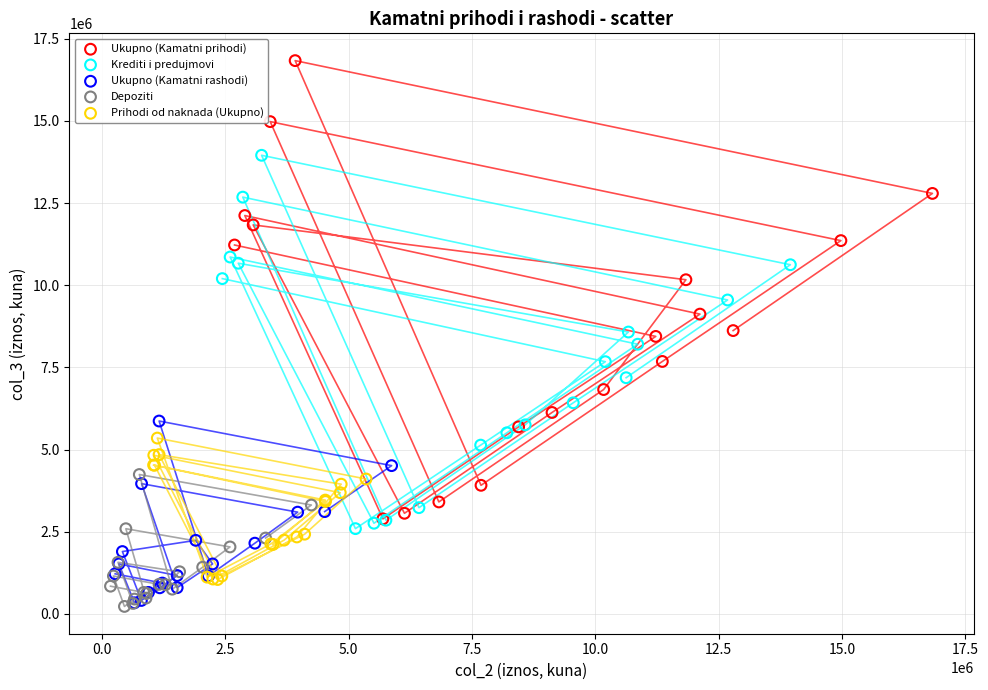

Which series reaches the maximum Y coordinate?

Ukupno (Kamatni prihodi)